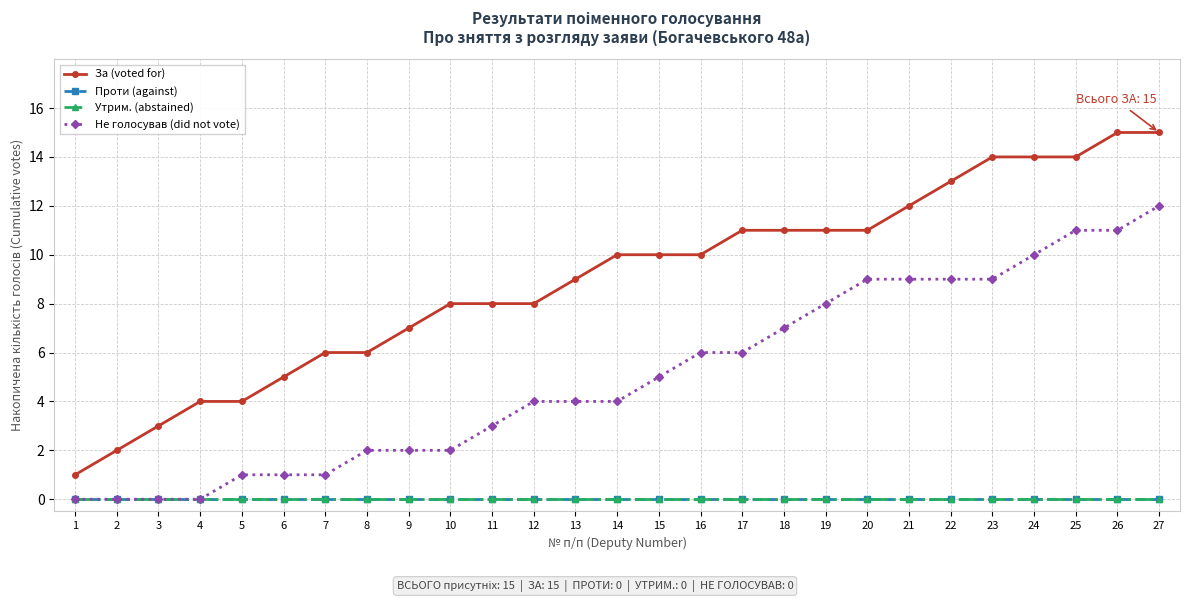

At which category is the sum across all series the highest?

27